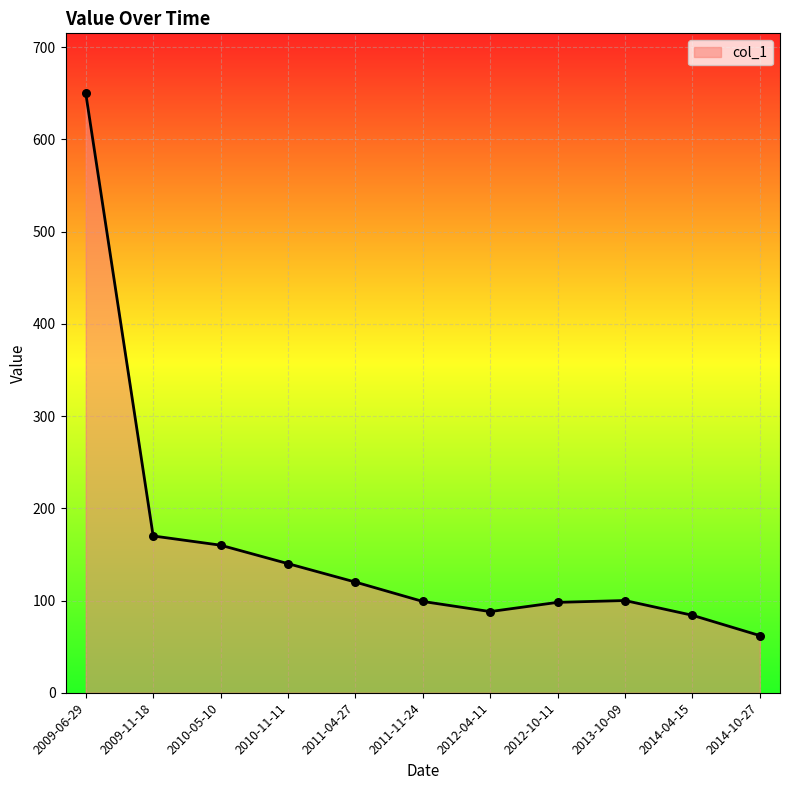

Approximately how many times larger is the value at 2010-11-11 compared to 2014-10-27?

2.3